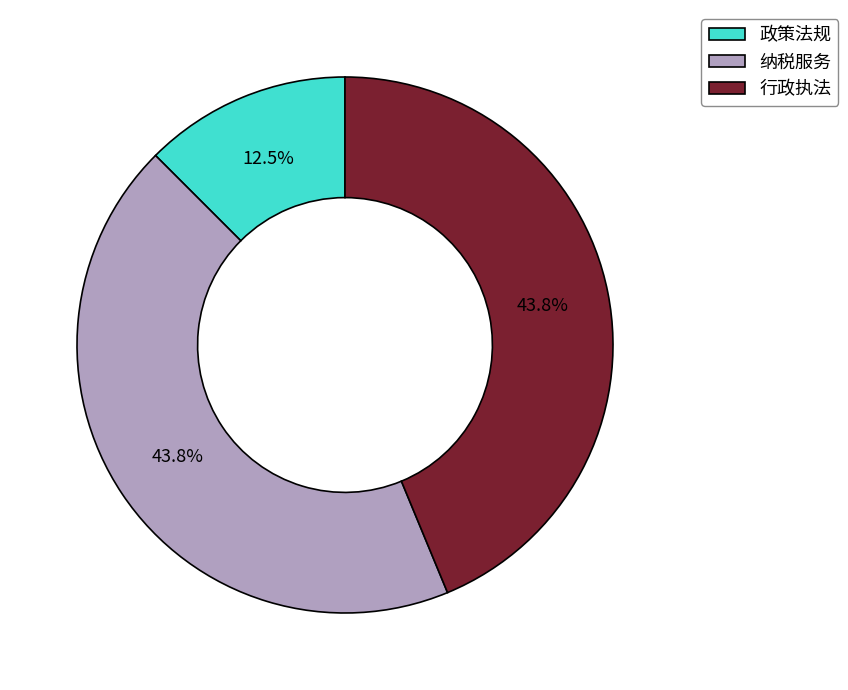

True or false: 政策法规 accounts for 19% of the total.

False